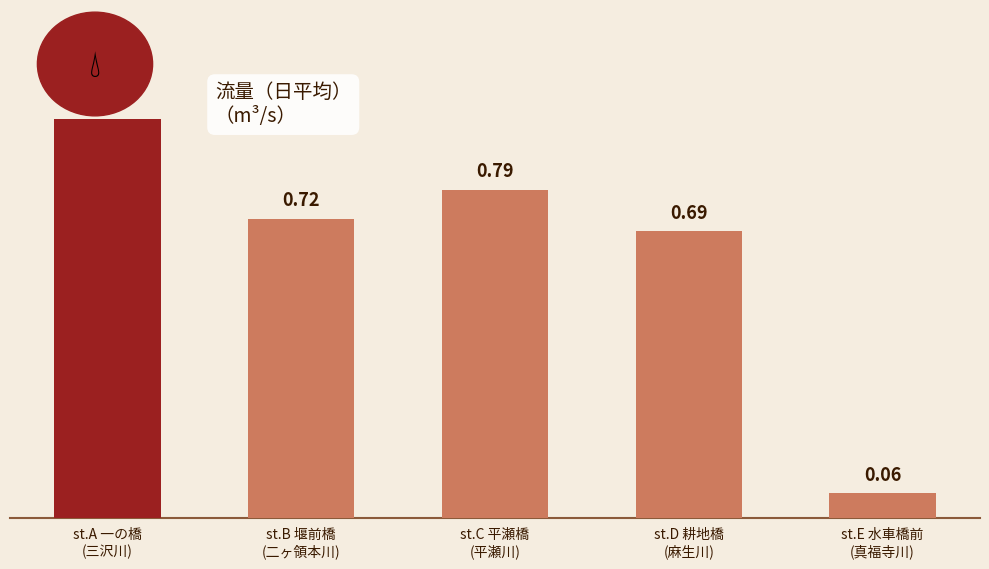

What is the average value?

0.6